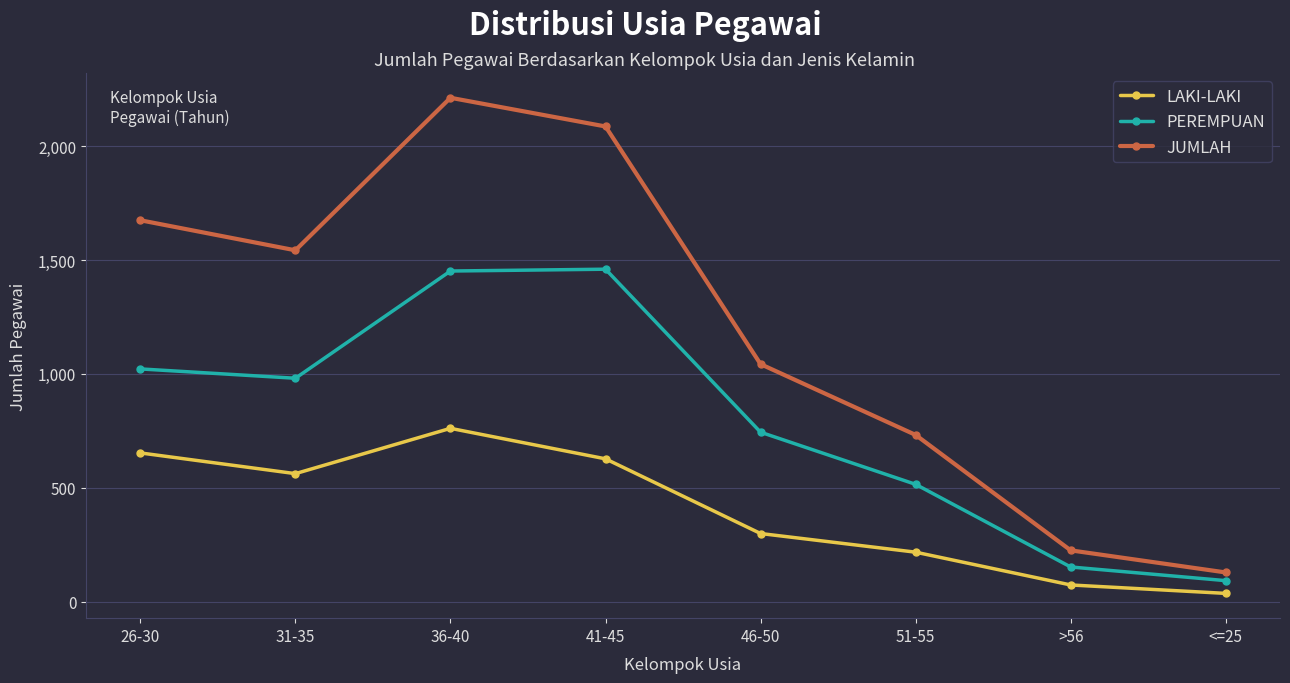

How many data points does each series have?

8